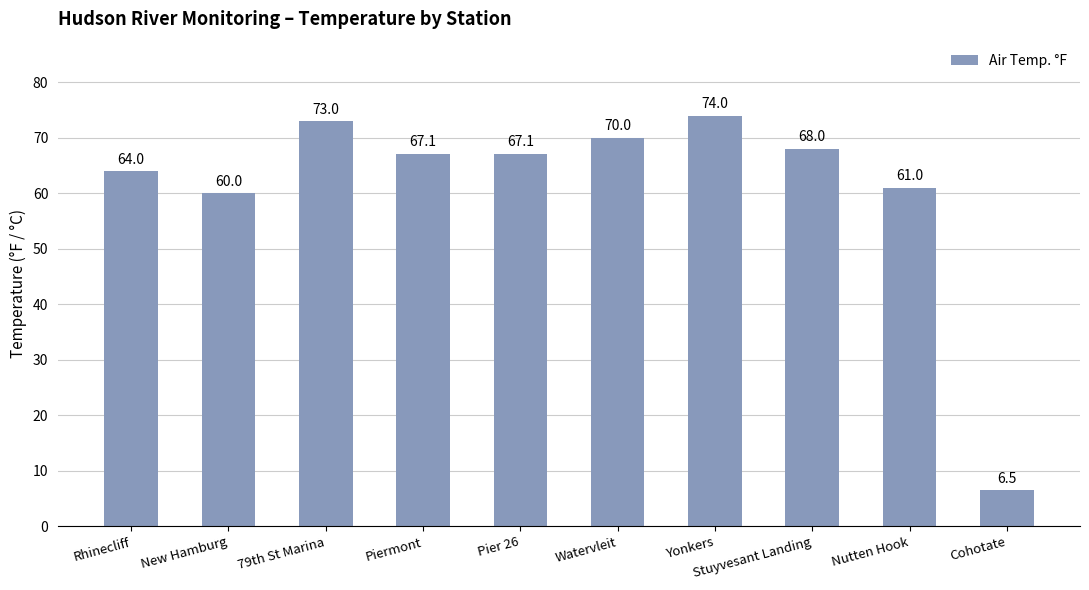

Are the bars grouped side by side (vs. stacked)?

No